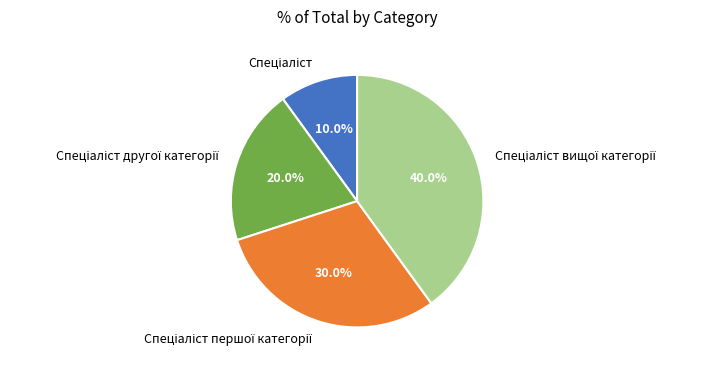

Is there any slice that represents more than half of the pie?

No